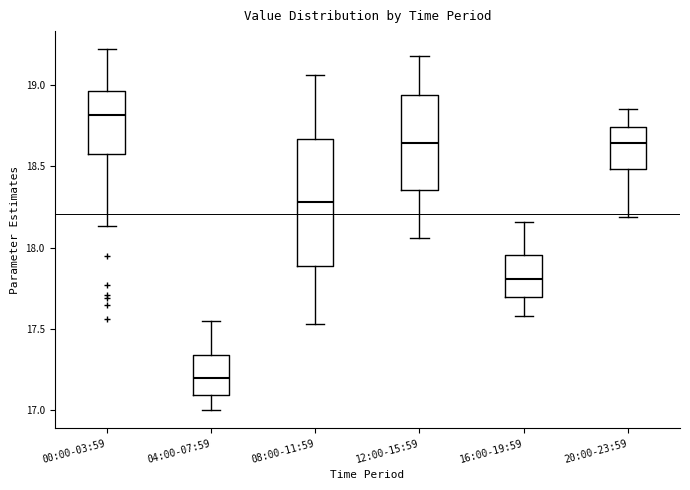

Reading left to right, transcribe this box plot: for each box, give where its median line is, the range the box spans, and where its two whiskers end, as read against the y-axis. The values are not printed on the chart, so give them approximately, as read against the axis.

00:00-03:59: median 18.80, box 18.60 to 18.95, whiskers 18.15 to 19.20
04:00-07:59: median 17.20, box 17.10 to 17.35, whiskers 17.00 to 17.55
08:00-11:59: median 18.30, box 17.90 to 18.65, whiskers 17.55 to 19.05
12:00-15:59: median 18.65, box 18.35 to 18.95, whiskers 18.05 to 19.20
16:00-19:59: median 17.80, box 17.70 to 17.95, whiskers 17.60 to 18.15
20:00-23:59: median 18.65, box 18.50 to 18.75, whiskers 18.20 to 18.85